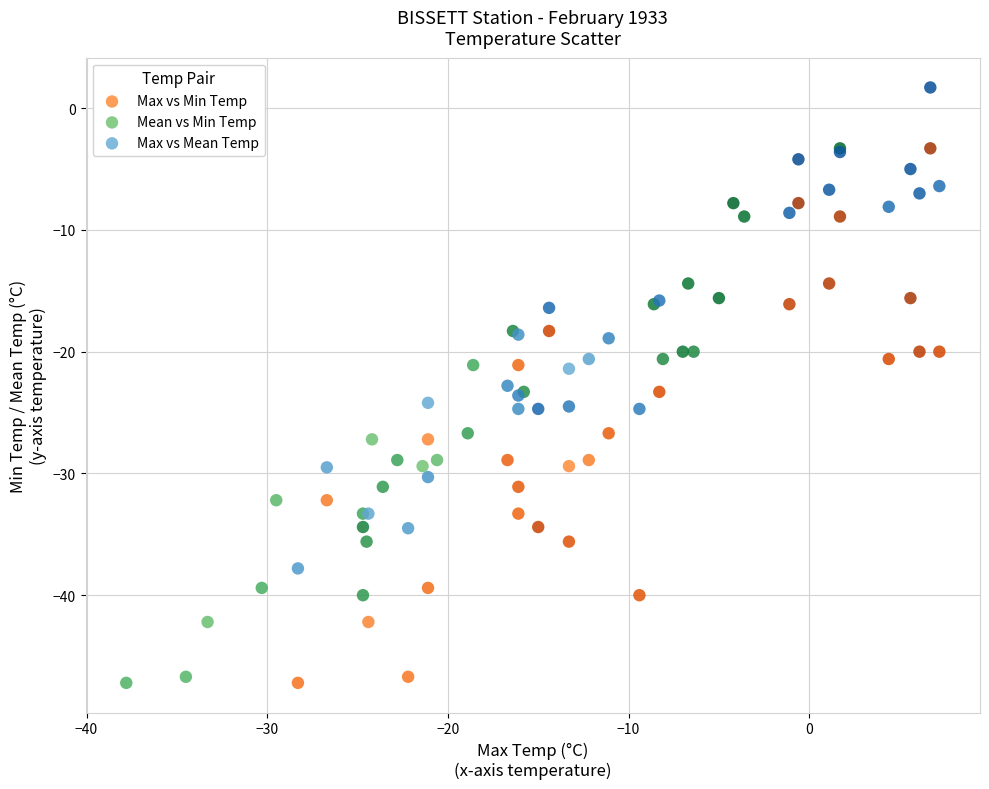

Which series contains the highest Y value?

Max vs Mean Temp